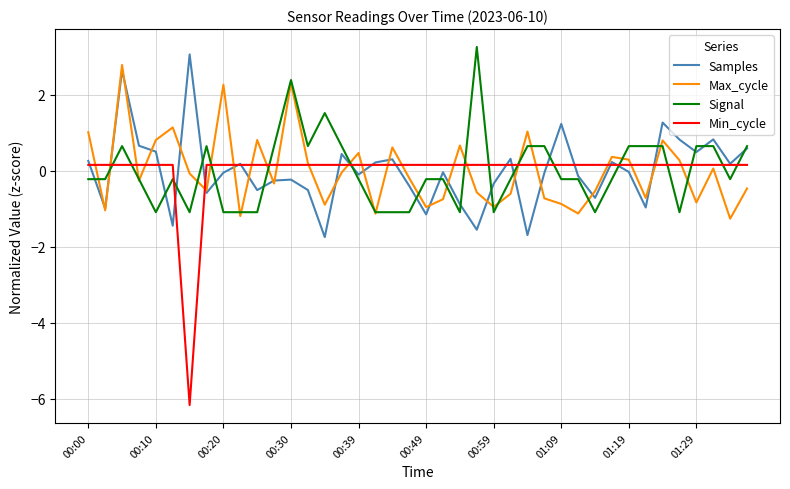

Rank the series by their maximum value, from highest to lowest.

Signal, Samples, Max_cycle, Min_cycle